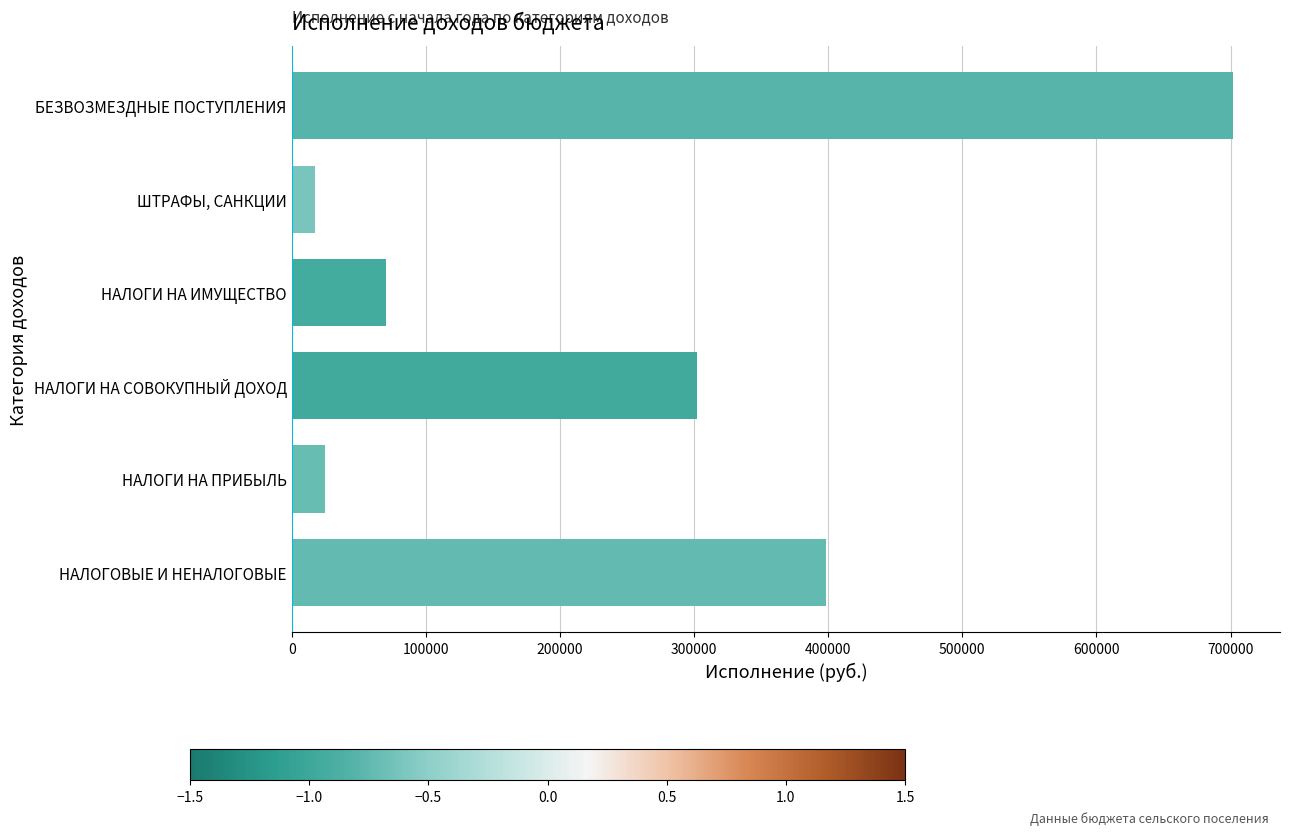

What is the sum of all values?

1515646.9